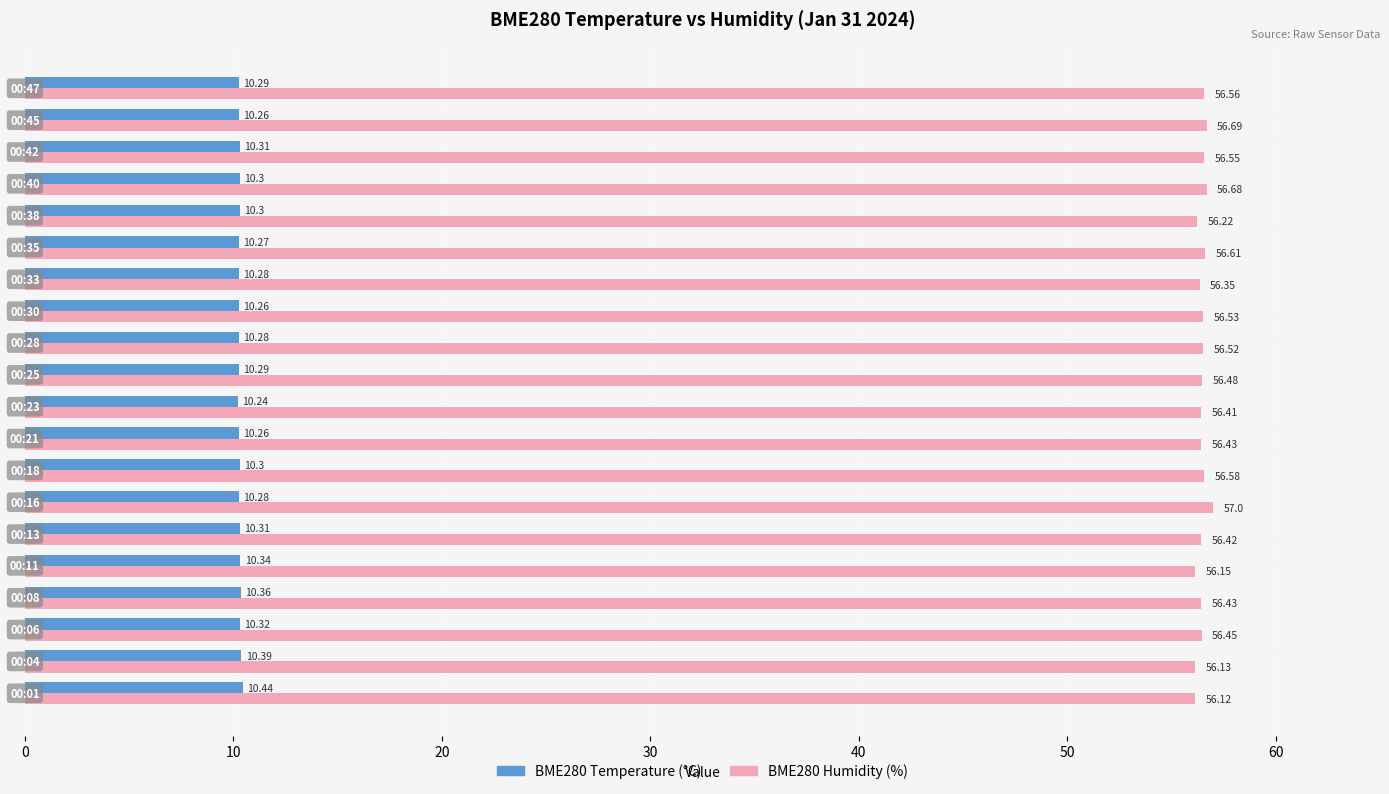

How many distinct data groups are displayed?

2